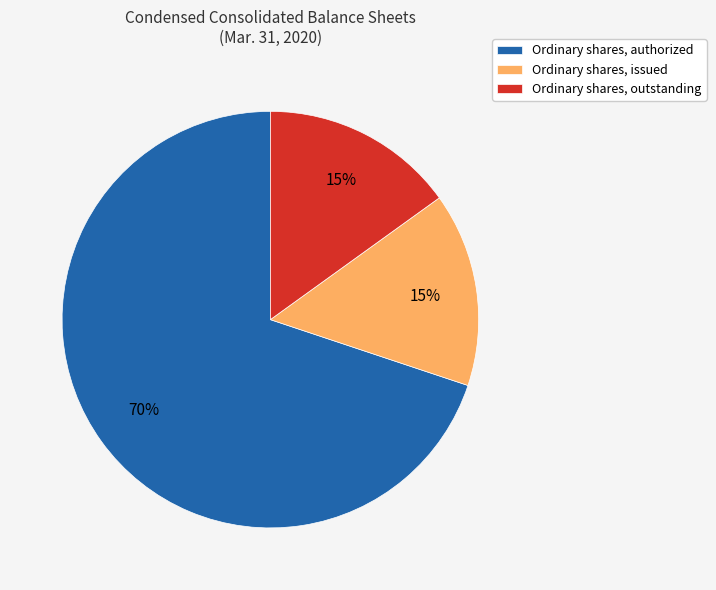

Combined, do Ordinary shares, outstanding and Ordinary shares, issued account for over 50%?

No